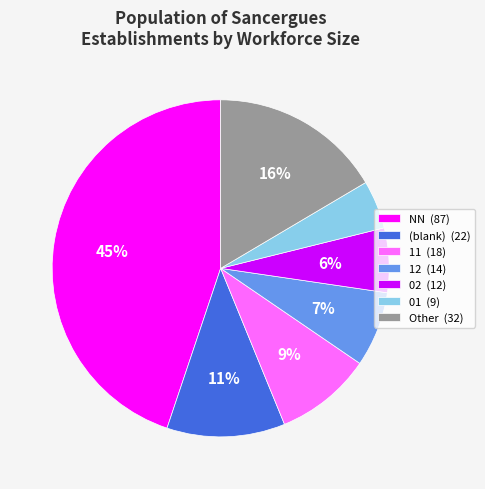

How many segments does this pie chart have?

7